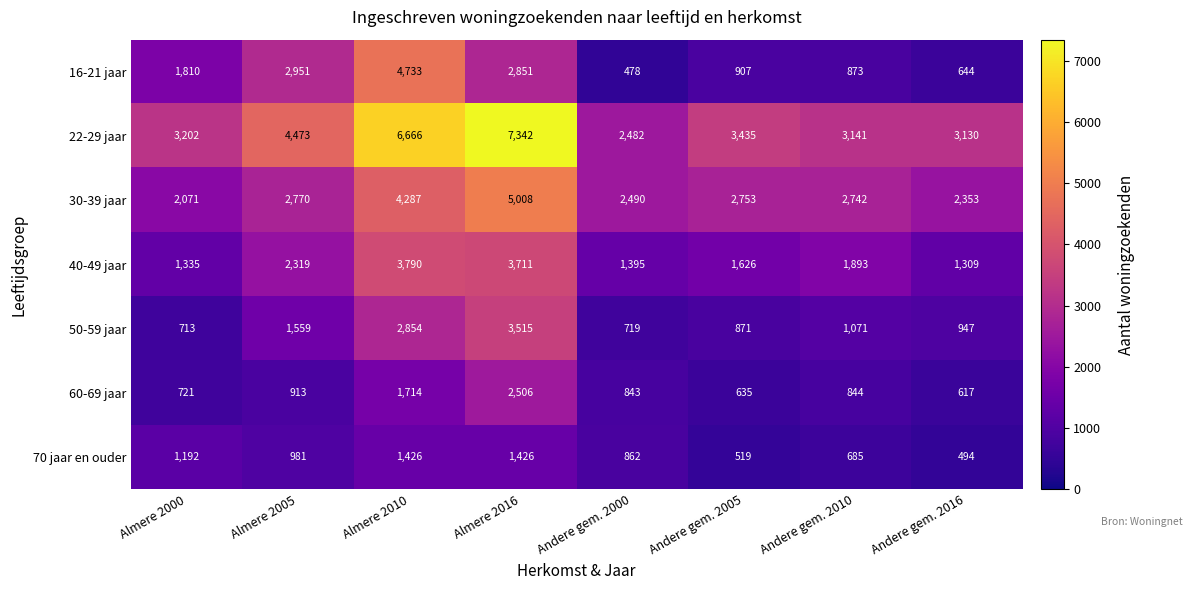

At how many categories does at least one series exceed 1659?

8